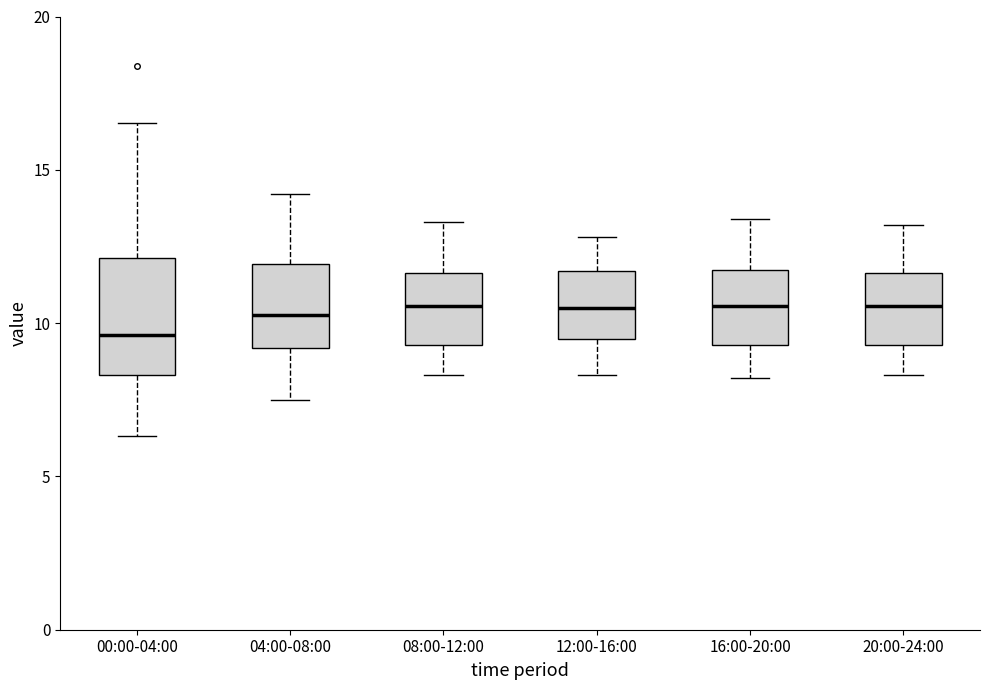

Reading left to right, read every box against the y-axis: the position of its median line, the range the box covers, and the ends of its whiskers. The values are not printed on the chart, so give them approximately, as read against the axis.

00:00-04:00: median 9.5, box 8.5 to 12.0, whiskers 6.5 to 16.5
04:00-08:00: median 10.5, box 9.0 to 12.0, whiskers 7.5 to 14.0
08:00-12:00: median 10.5, box 9.5 to 11.5, whiskers 8.5 to 13.5
12:00-16:00: median 10.5, box 9.5 to 11.5, whiskers 8.5 to 13.0
16:00-20:00: median 10.5, box 9.5 to 11.5, whiskers 8.0 to 13.5
20:00-24:00: median 10.5, box 9.5 to 11.5, whiskers 8.5 to 13.0